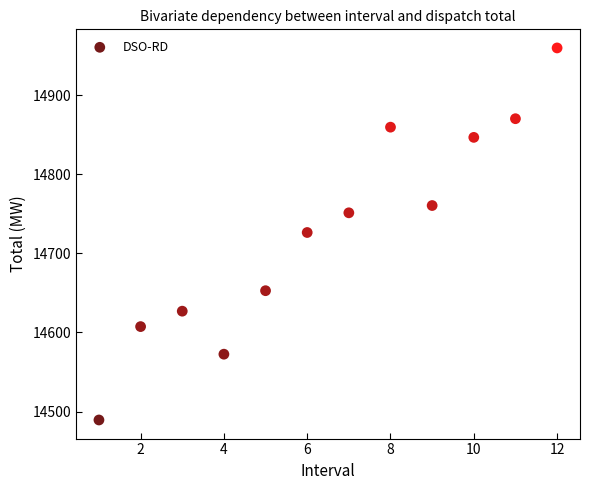

What is the average X value?

6.5